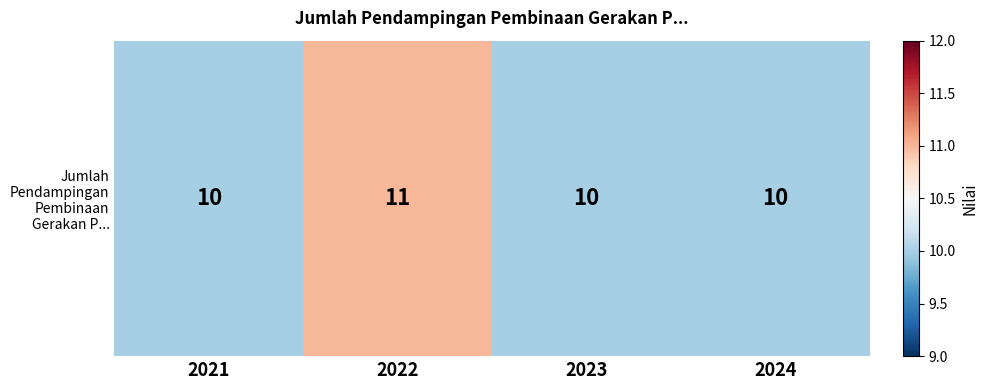

What is the average value?

10